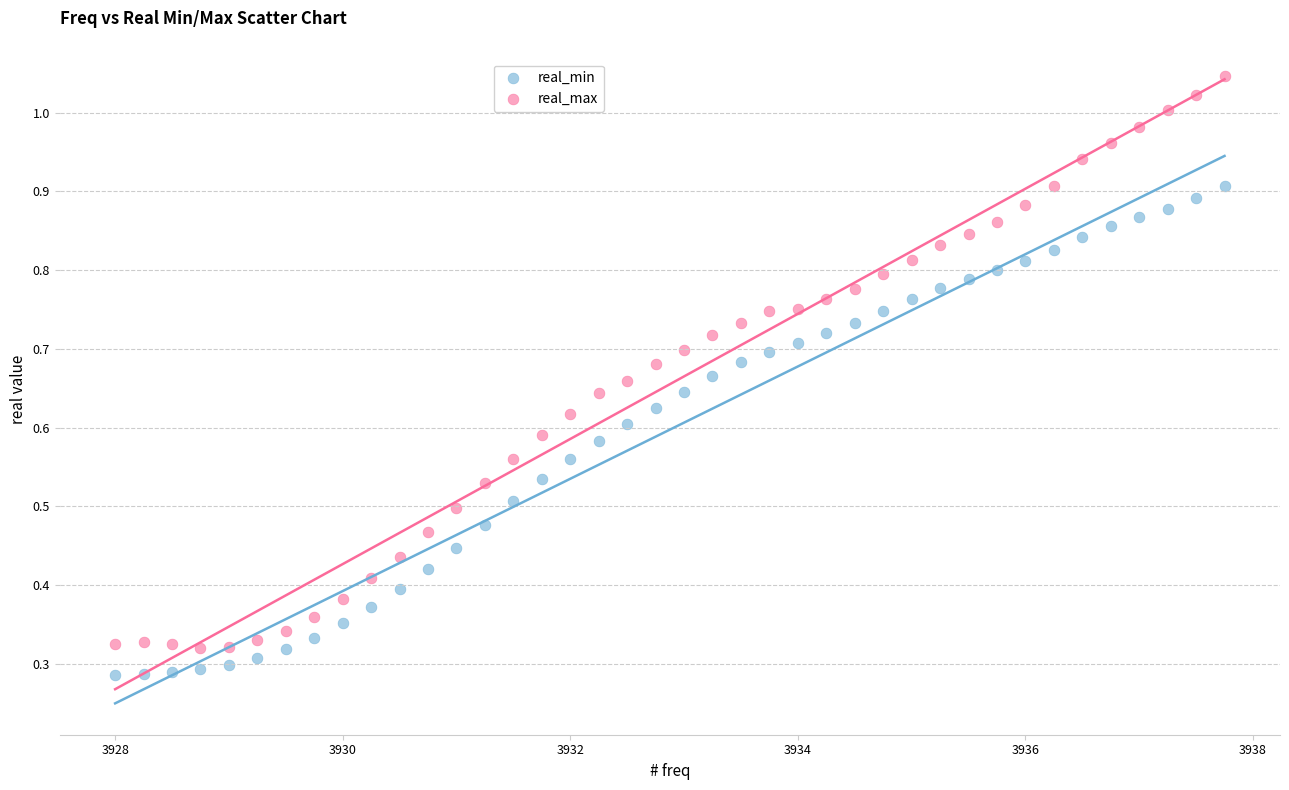

Across all data points, what is the range of X values (max minus min)?

9.8